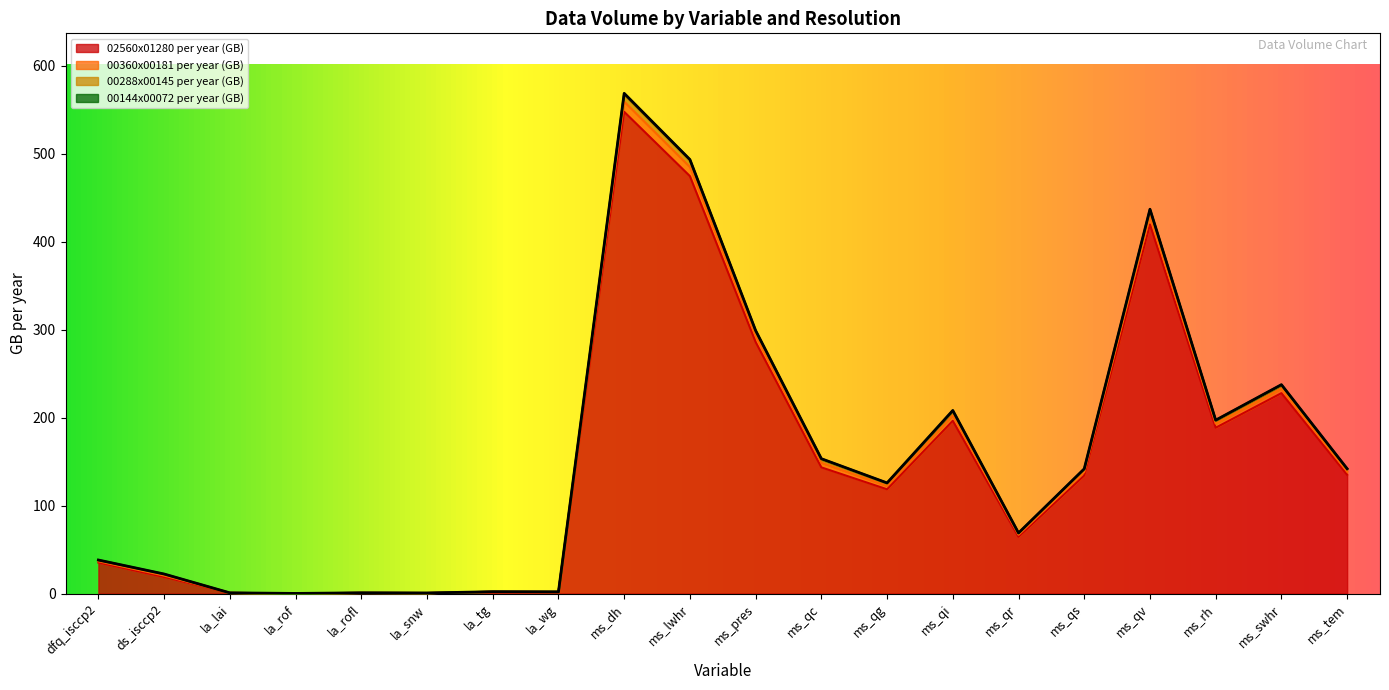

True or false: 00360x00181 per year (GB) and 02560x01280 per year (GB) intersect in this chart.

False